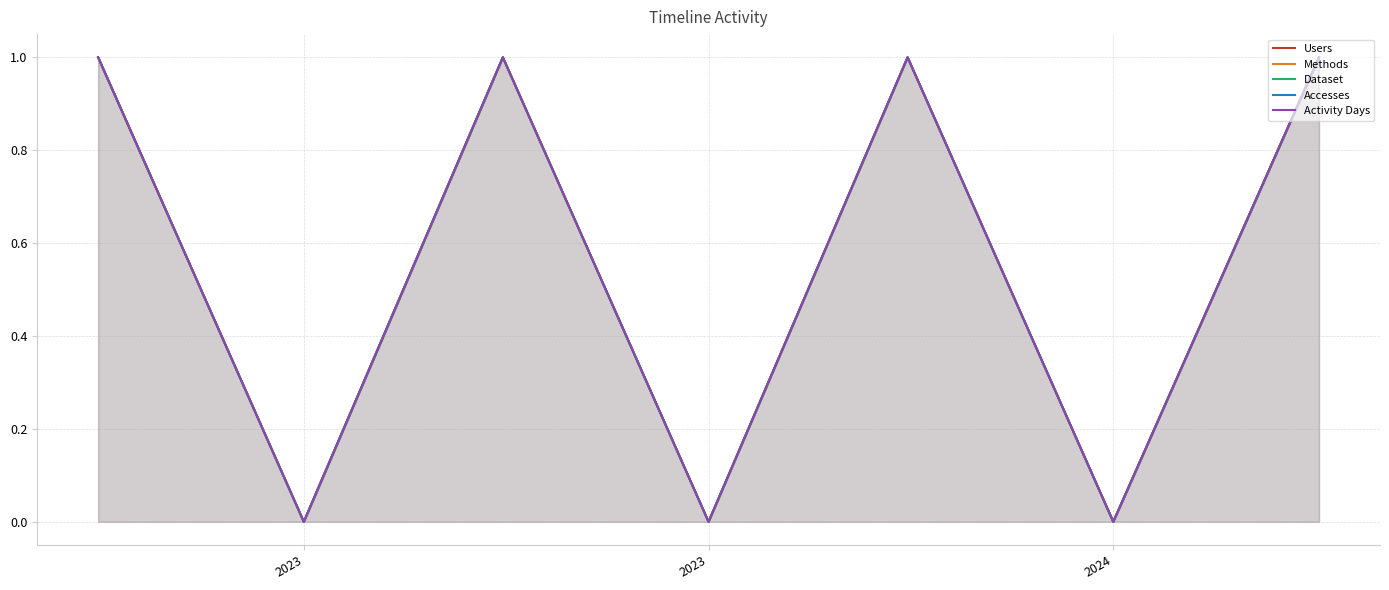

In Activity Days, how many points are lower than both neighbors (excluding endpoints)?

3